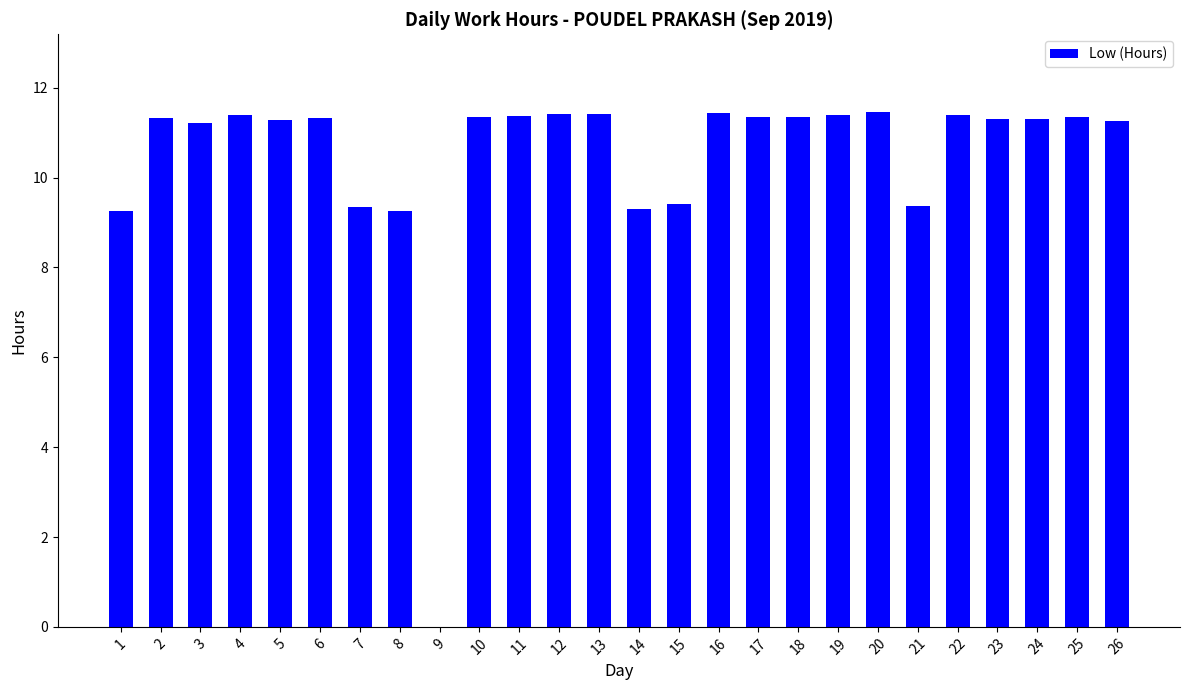

What is the sum of all values?

271.7